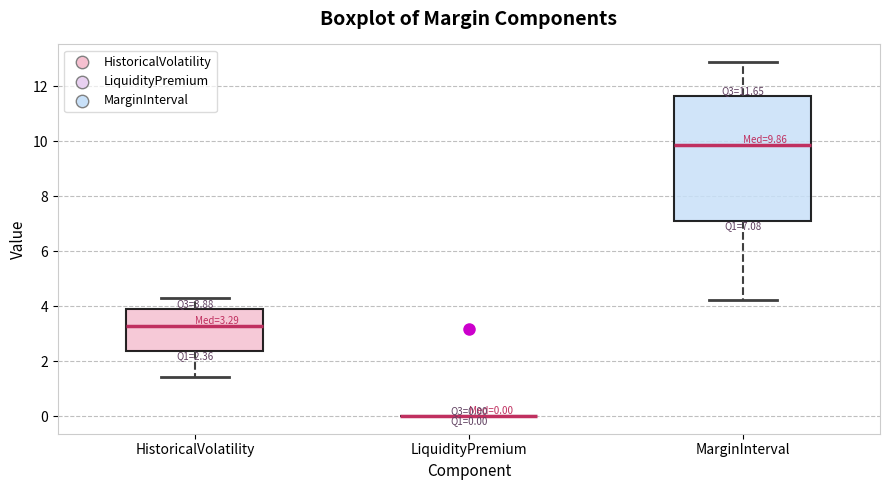

Comparing the boxes themselves (not the whiskers), which one is the tallest?

MarginInterval